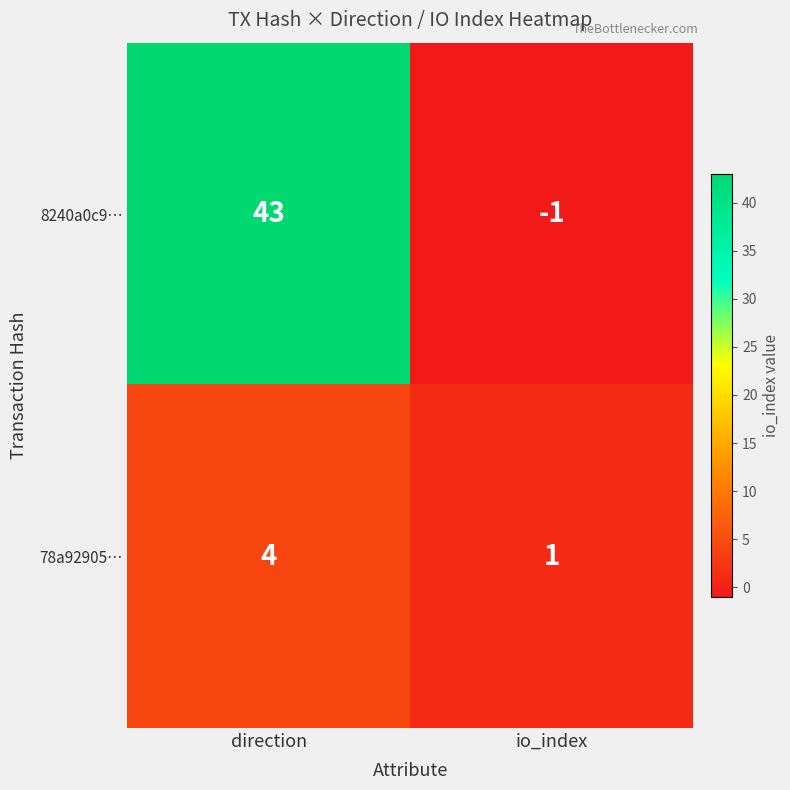

Which series has the widest spread of values?

8240a0c9…